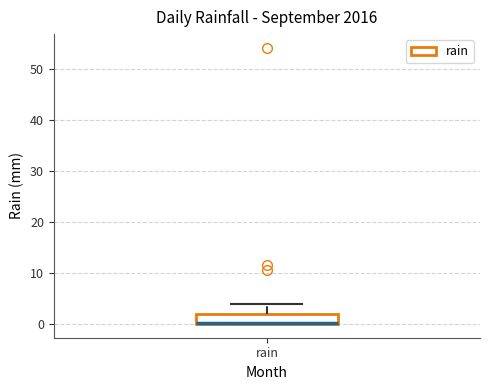

Transcribe this box plot: give where the median line is, the range the box spans, and where the two whiskers end, as read against the y-axis. The values are not printed on the chart, so give them approximately, as read against the axis.

median 0 (drawn on the box's lower edge), box 0 to 2, whiskers 0 to 4